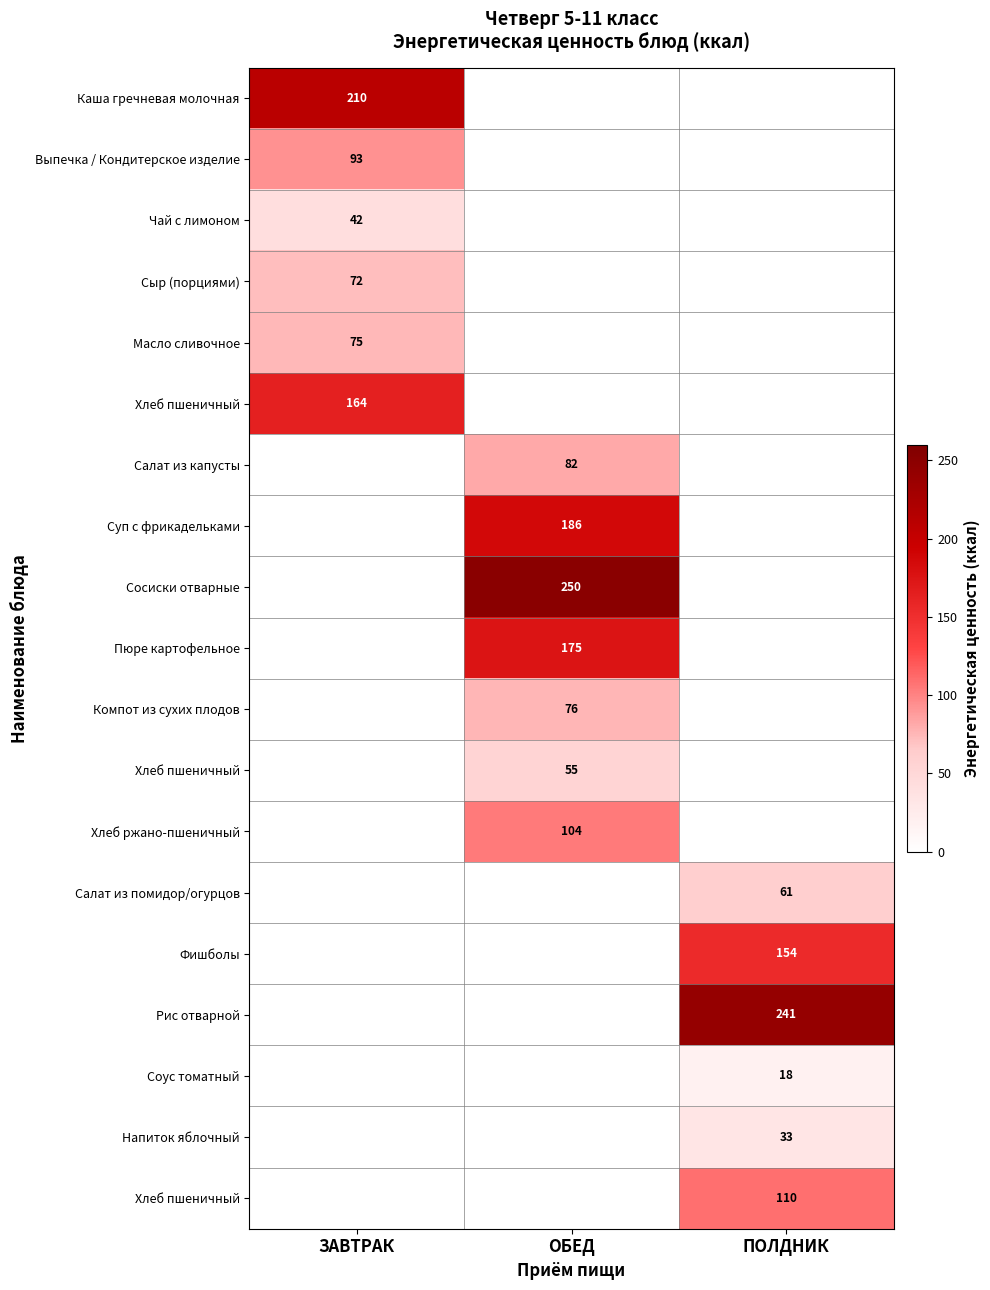

How many categories are shown in the chart?

3